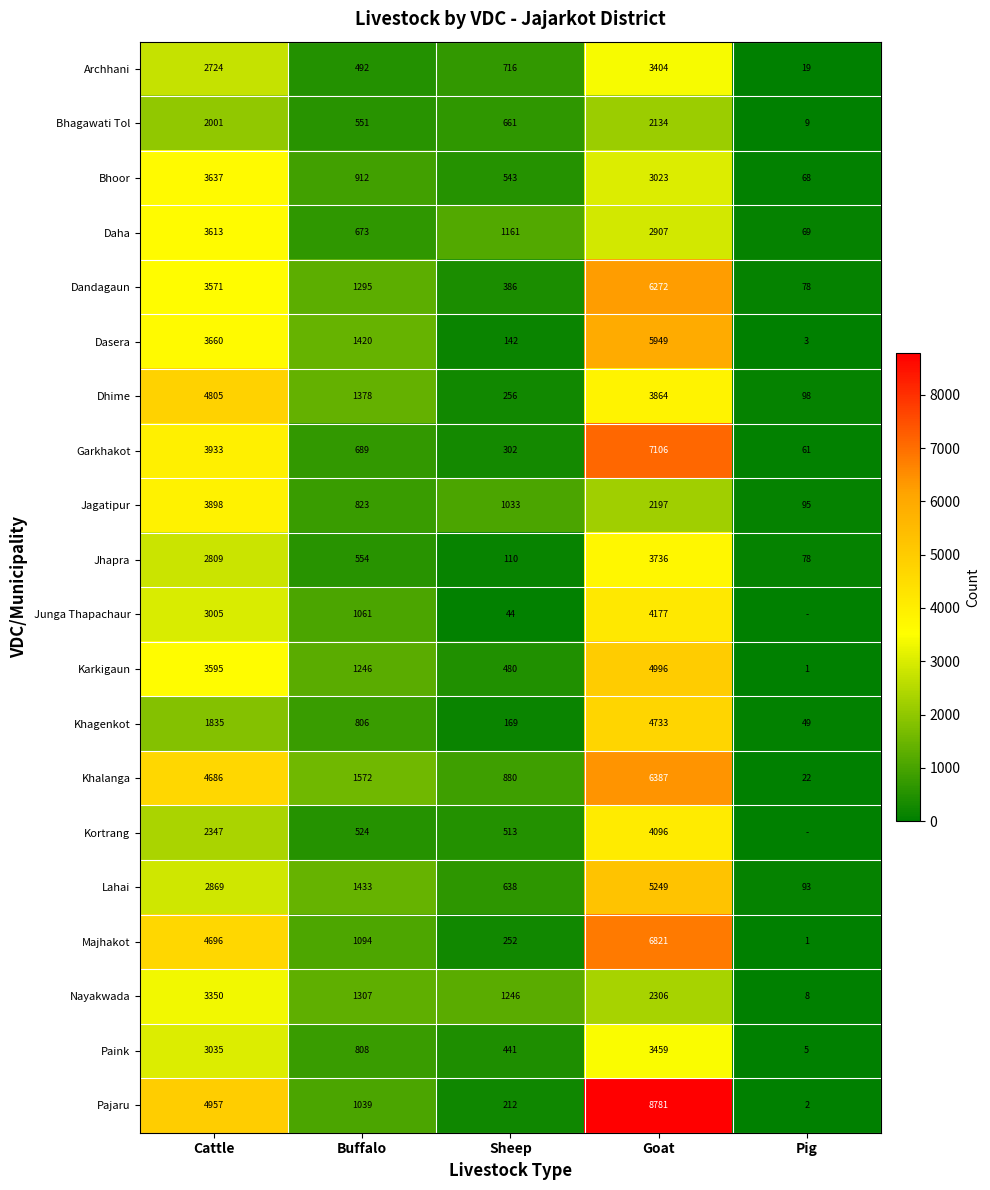

How many series are shown in this chart?

20